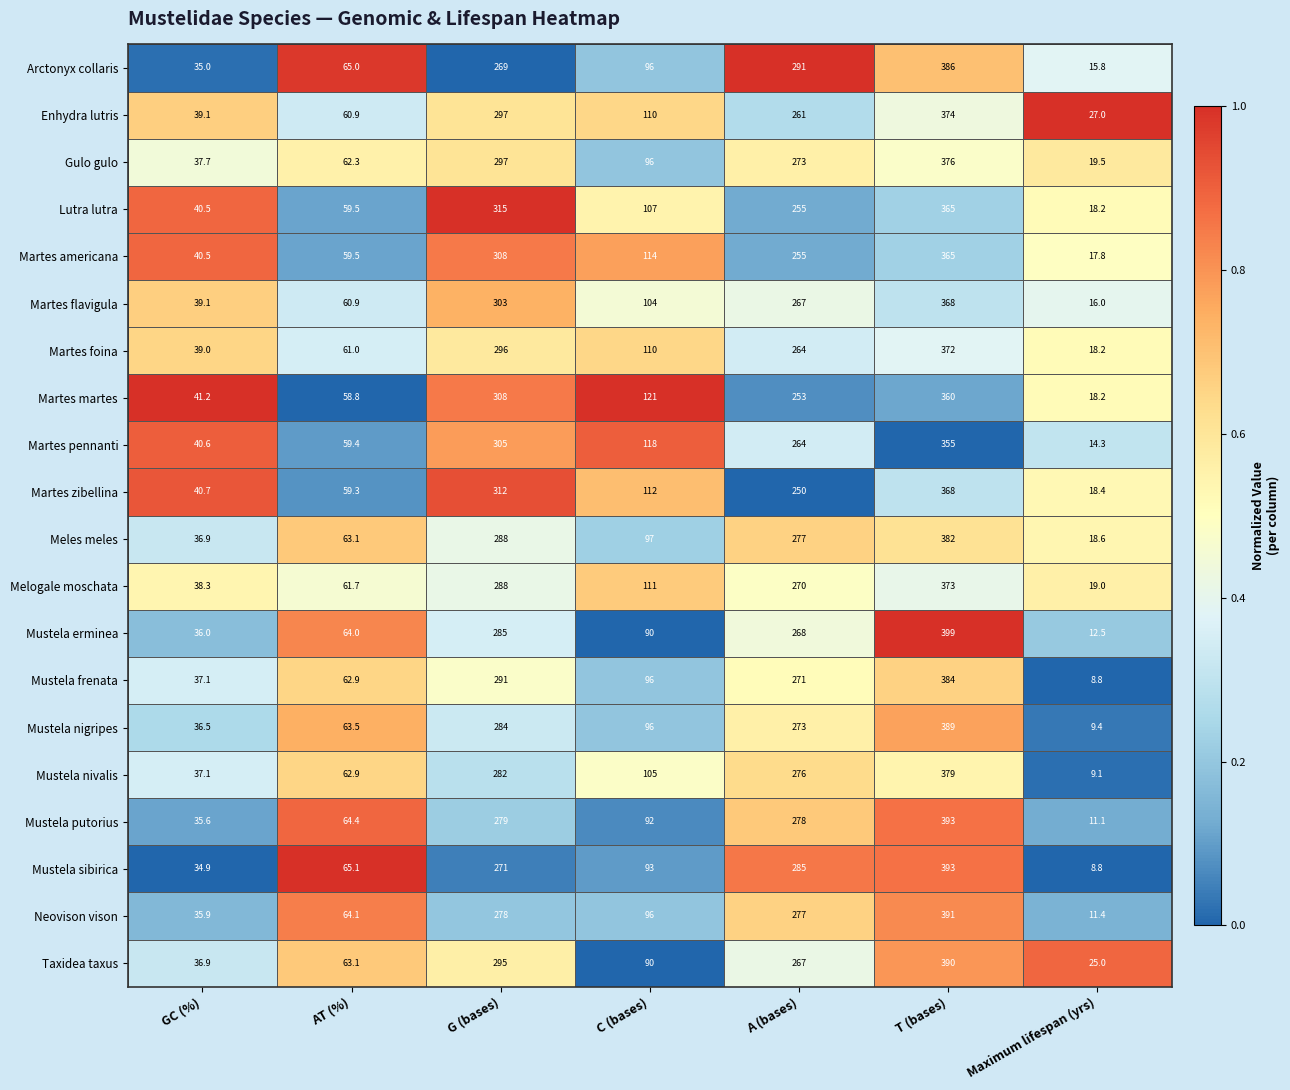

Which series has the largest range (max minus min)?

Mustela erminea